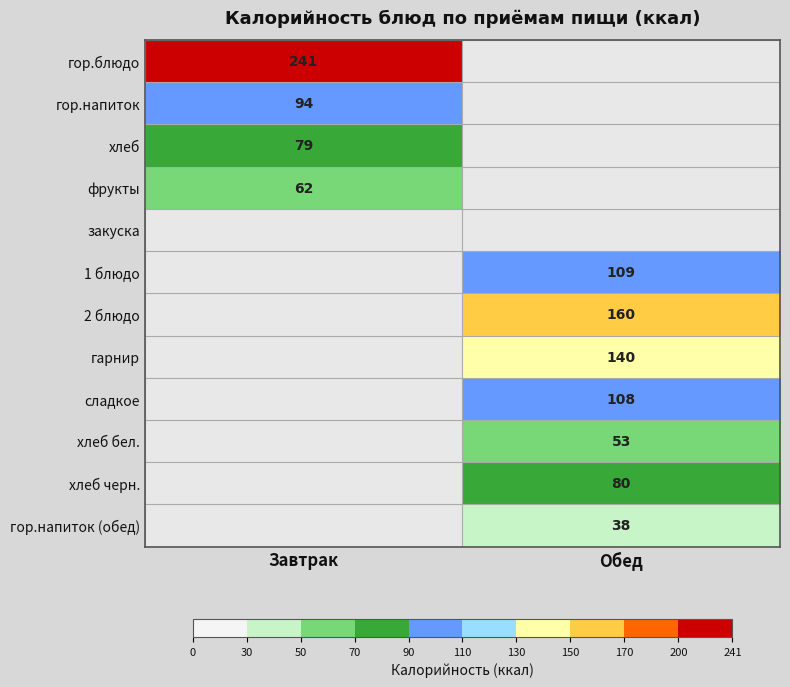

The value of гор.напиток (обед) at Обед is 58. True or false?

False